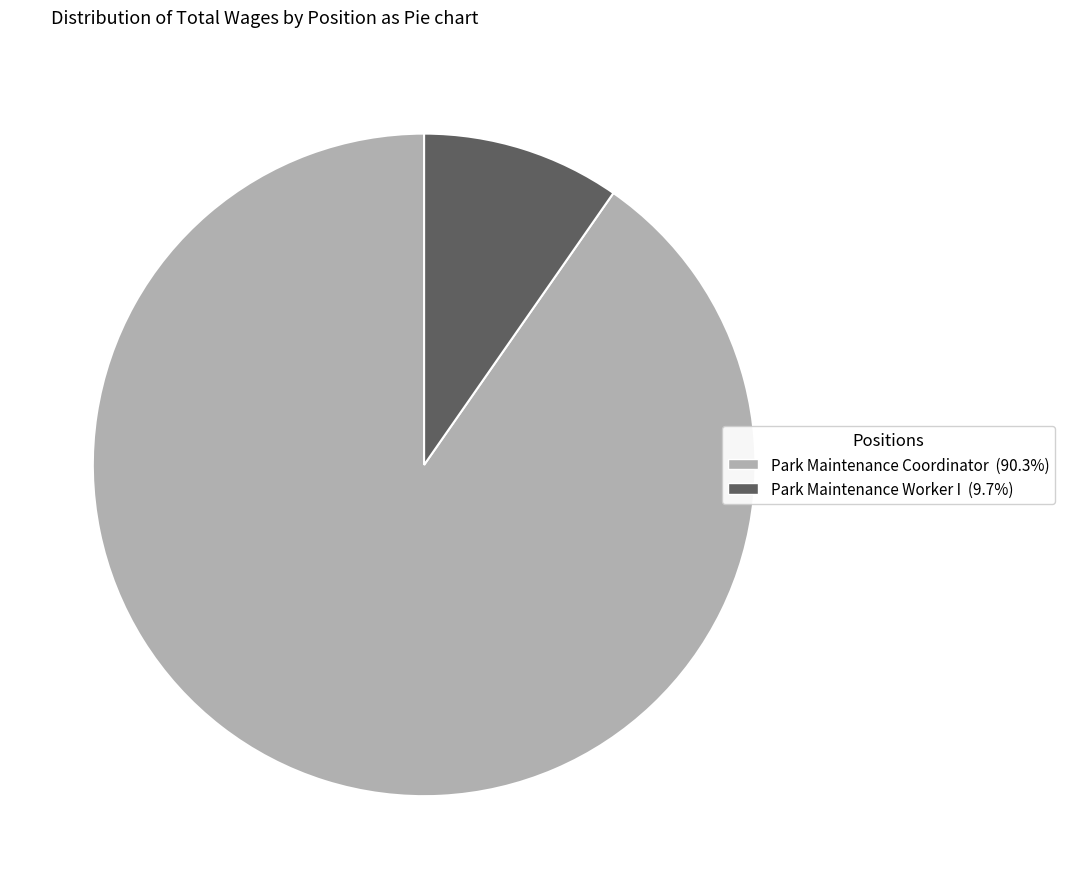

Is there any slice that represents more than half of the pie?

Yes